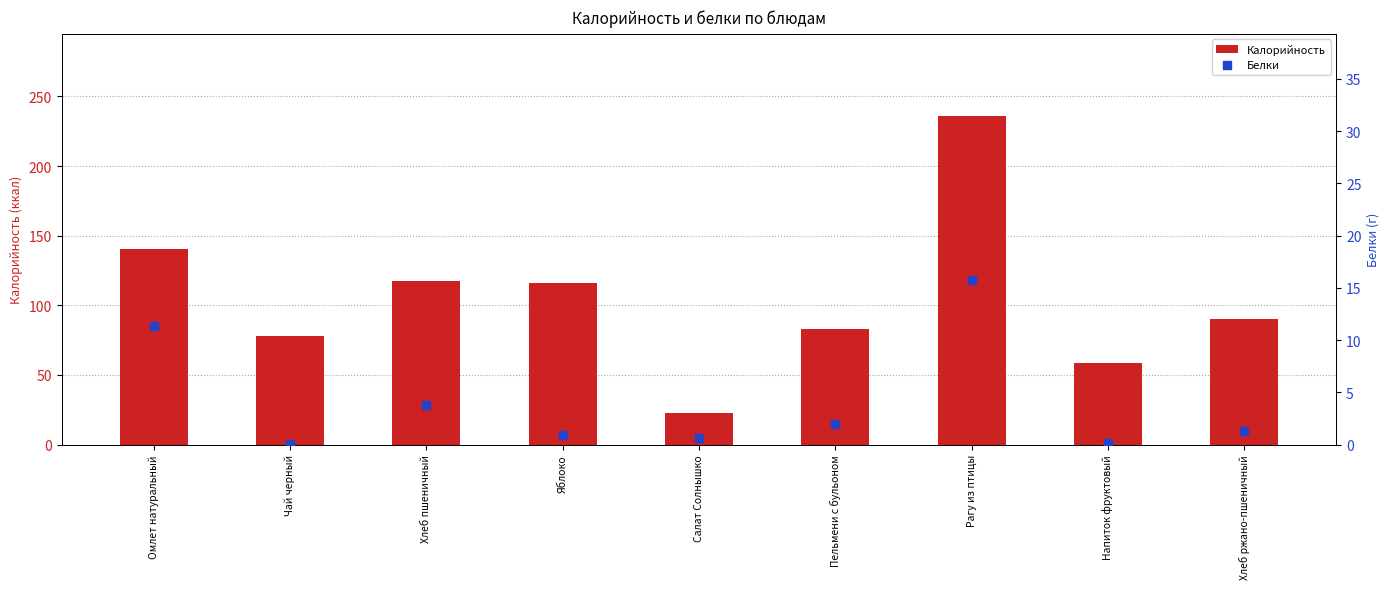

At which category is the sum across all series the highest?

Рагу из птицы